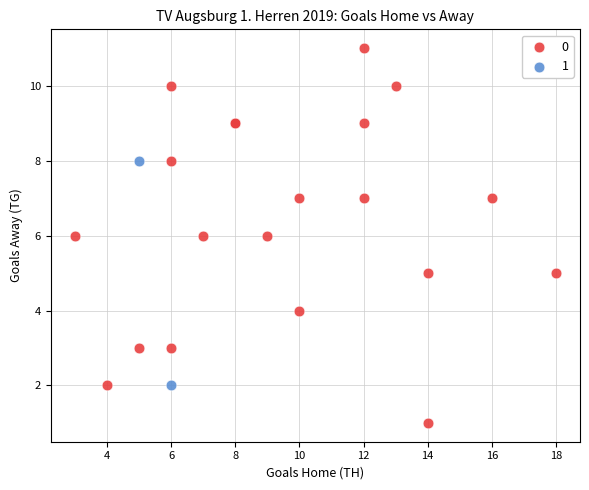

What are all the series names shown in the legend?

0, 1